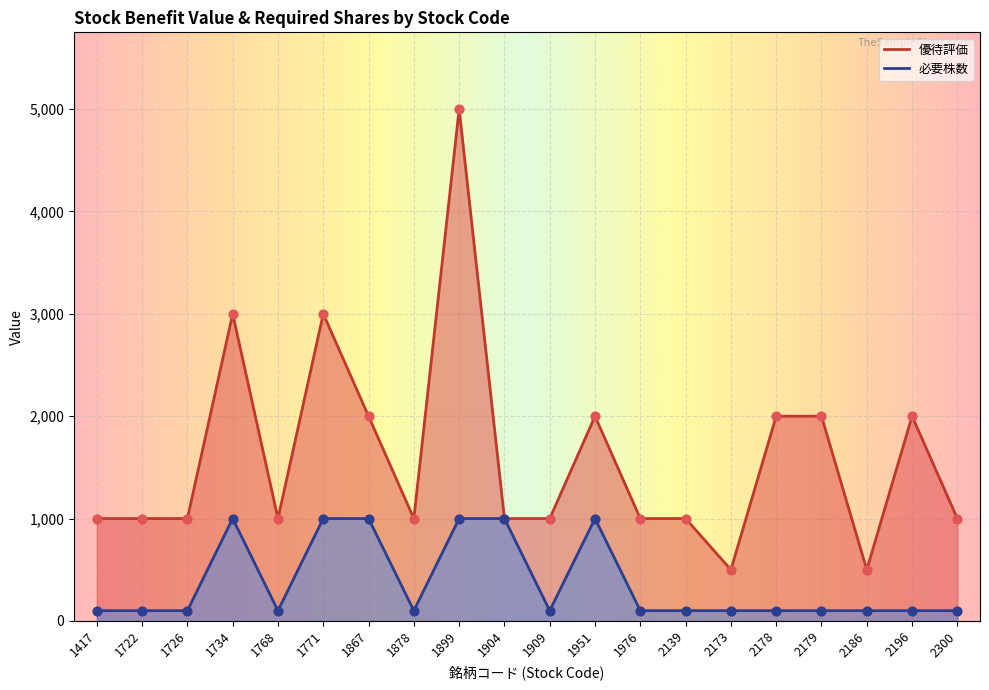

Which series has the largest total across all categories?

優待評価